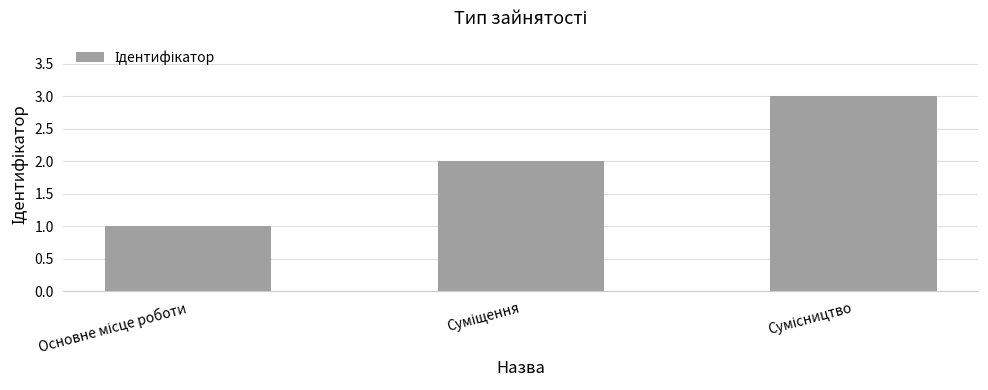

What is the sum of all values?

6